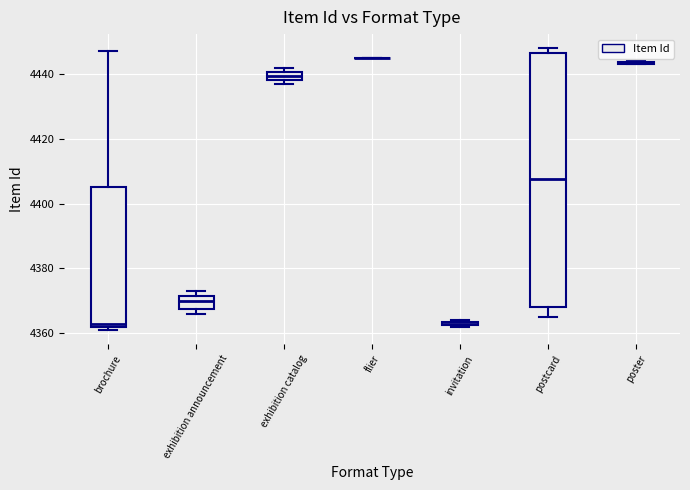

Which box is the tallest, from its lower edge to its upper edge?

postcard